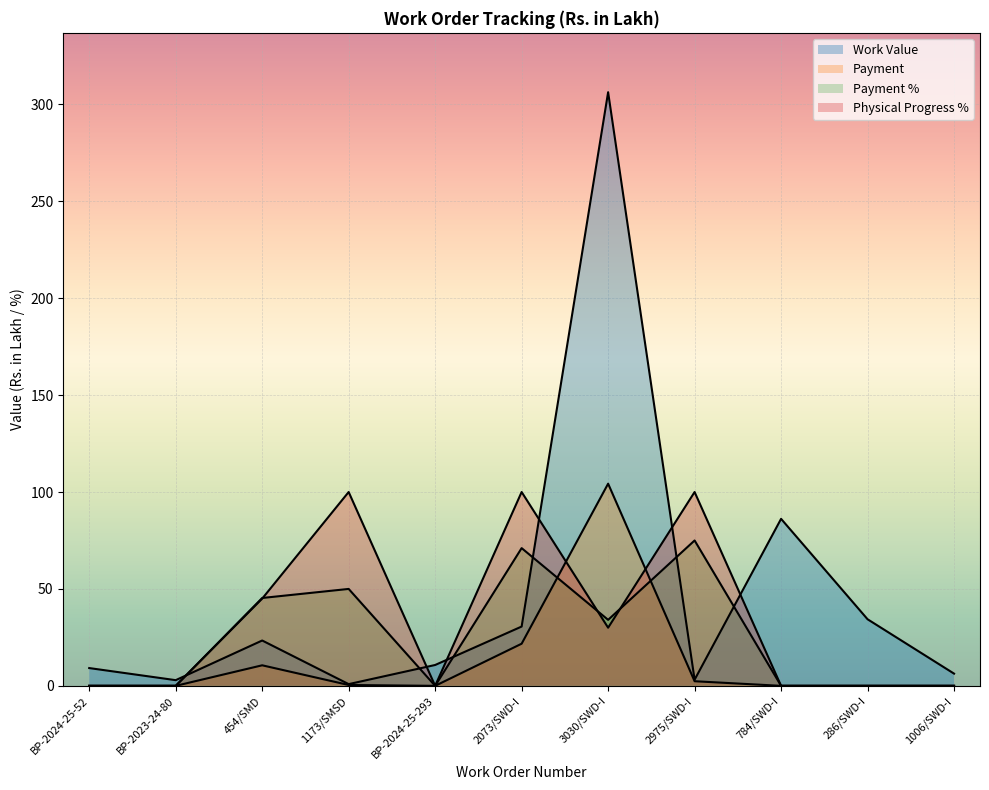

Where do Payment % and Physical Progress % first cross each other?

454/SMD and 1173/SMSD